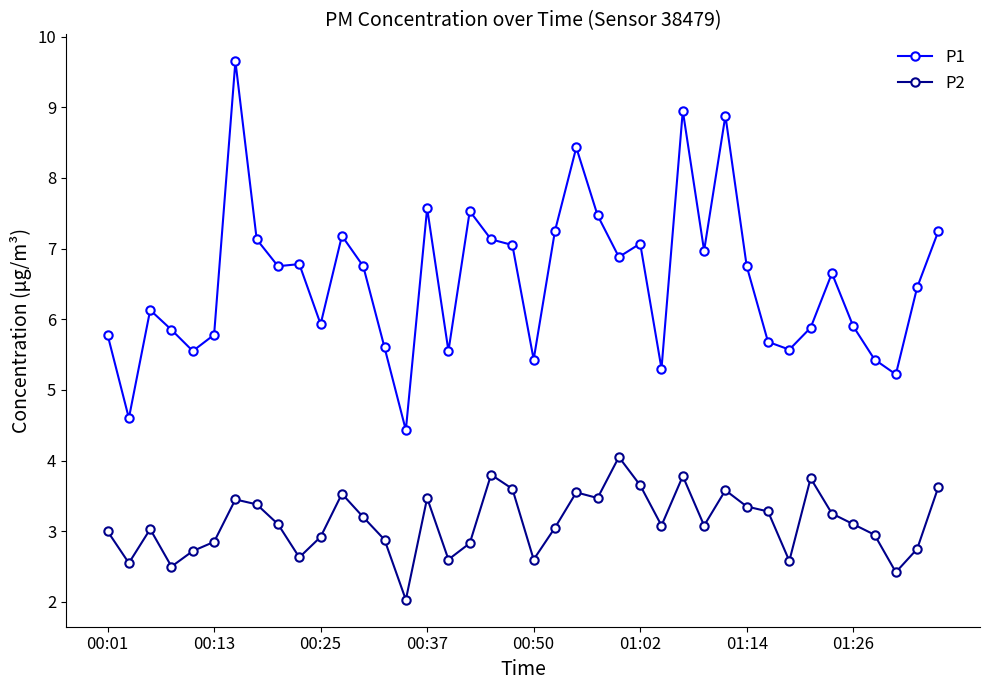

True or false: P2 and P1 intersect in this chart.

False